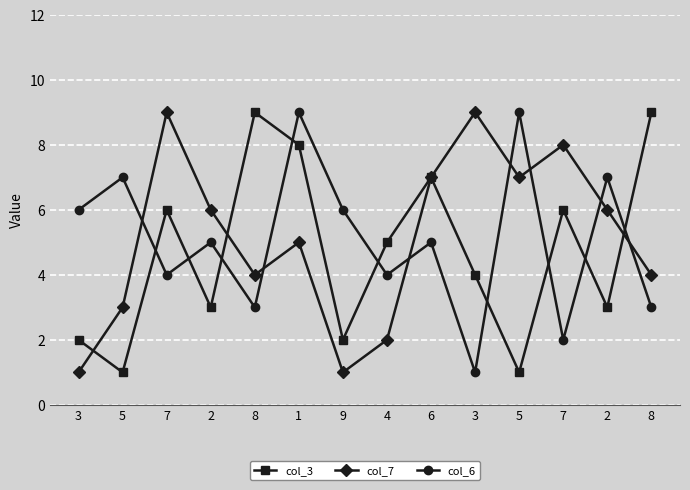

Which series has the widest spread of values?

col_3